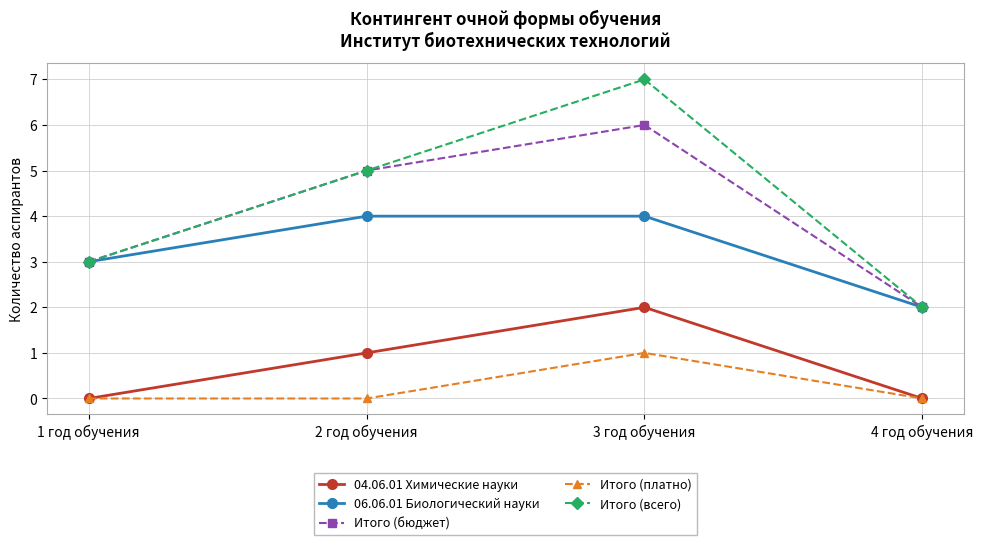

What are all the series names shown in the legend?

04.06.01 Химические науки, 06.06.01 Биологический науки, Итого (бюджет), Итого (платно), Итого (всего)